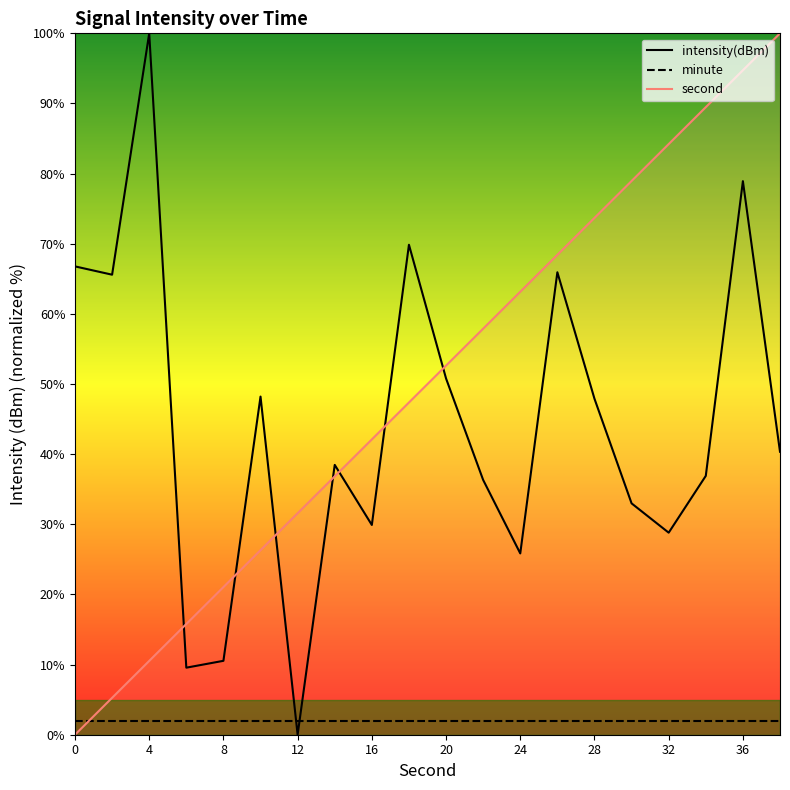

How many times do minute and second cross each other?

1